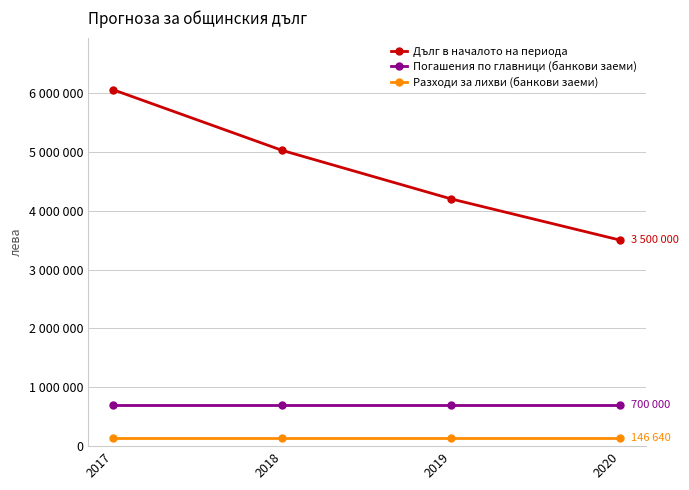

What are all the series names shown in the legend?

Дълг в началото на периода, Погашения по главници (банкови заеми), Разходи за лихви (банкови заеми)